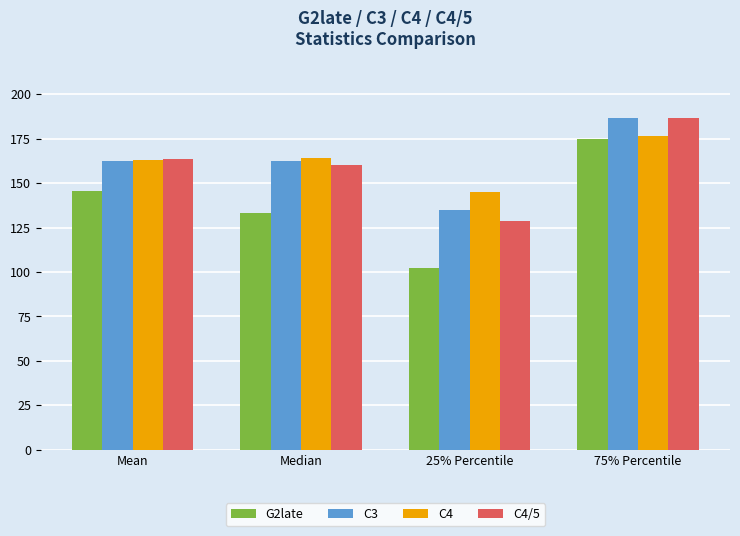

Does the chart contain stacked bars?

No